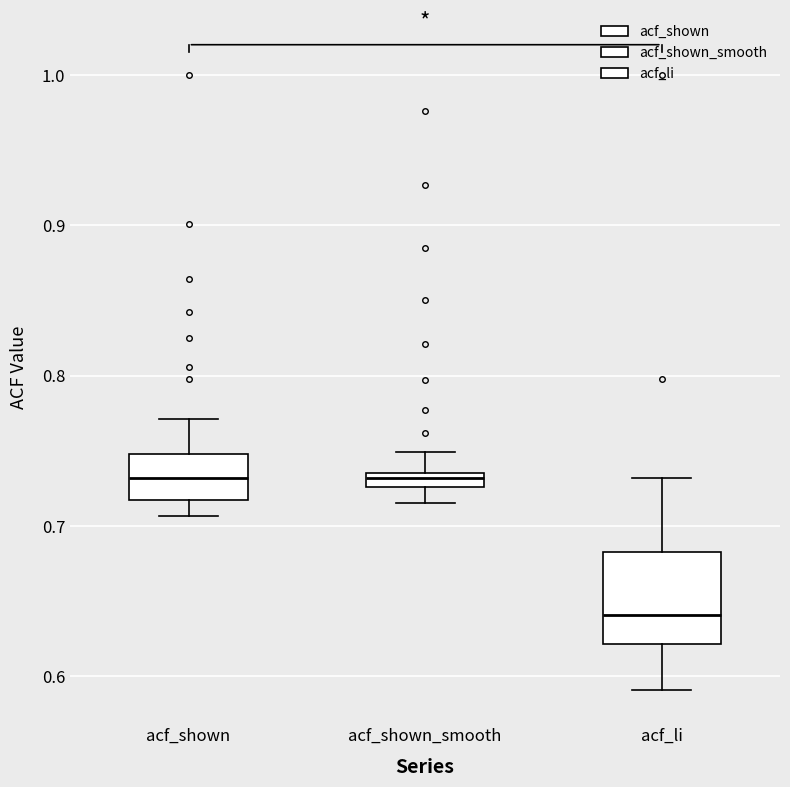

Comparing the boxes themselves (not the whiskers), which one is the tallest?

acf_li